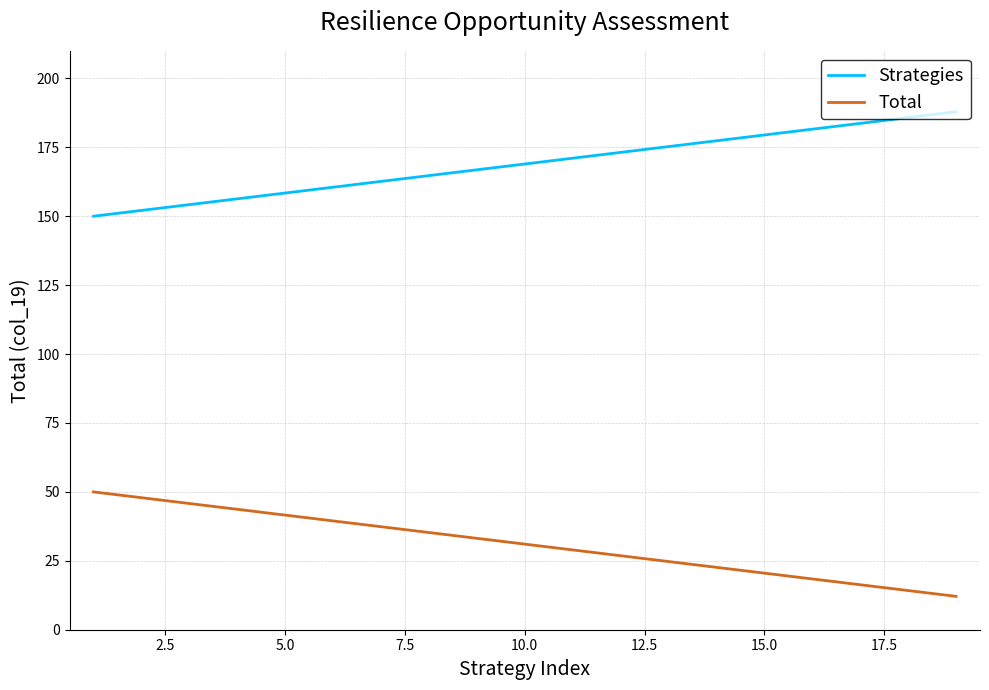

Which series has the largest total across all categories?

Strategies